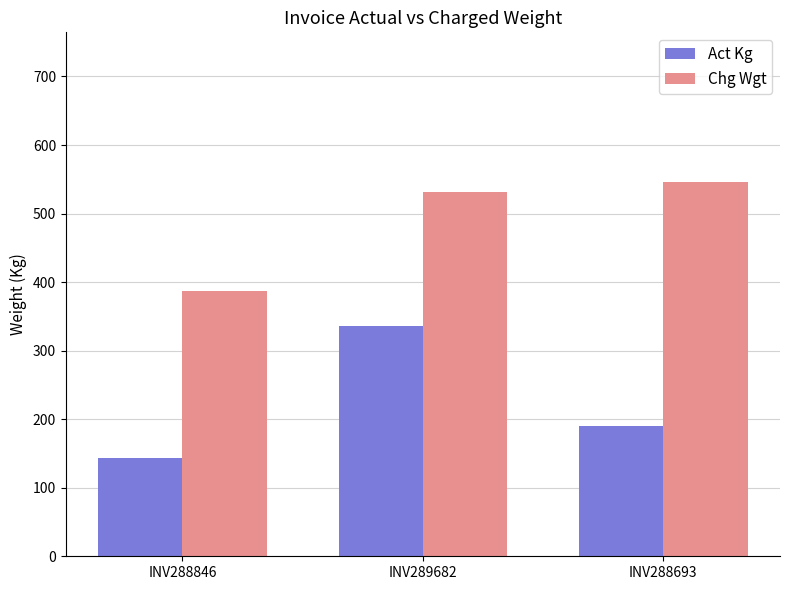

Where is Act Kg nearest to the value 239?

INV288693